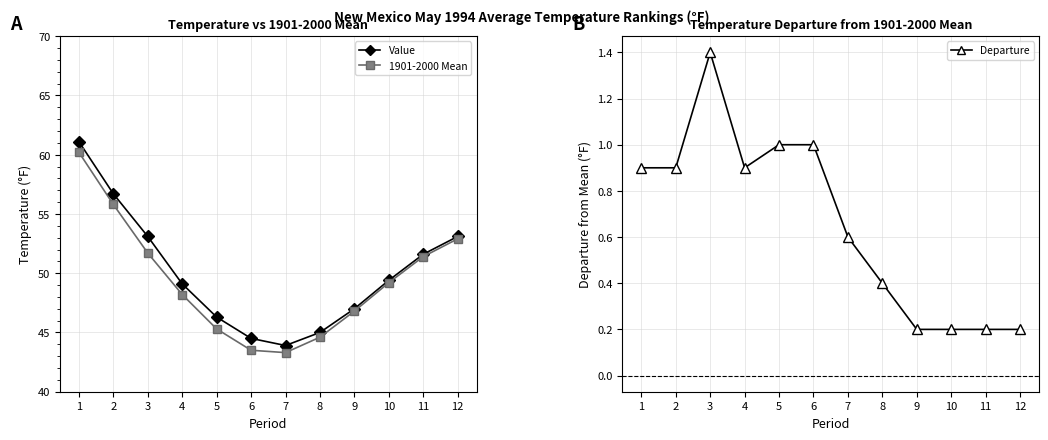

What is the average value of the 1901-2000 Mean series?

49.4